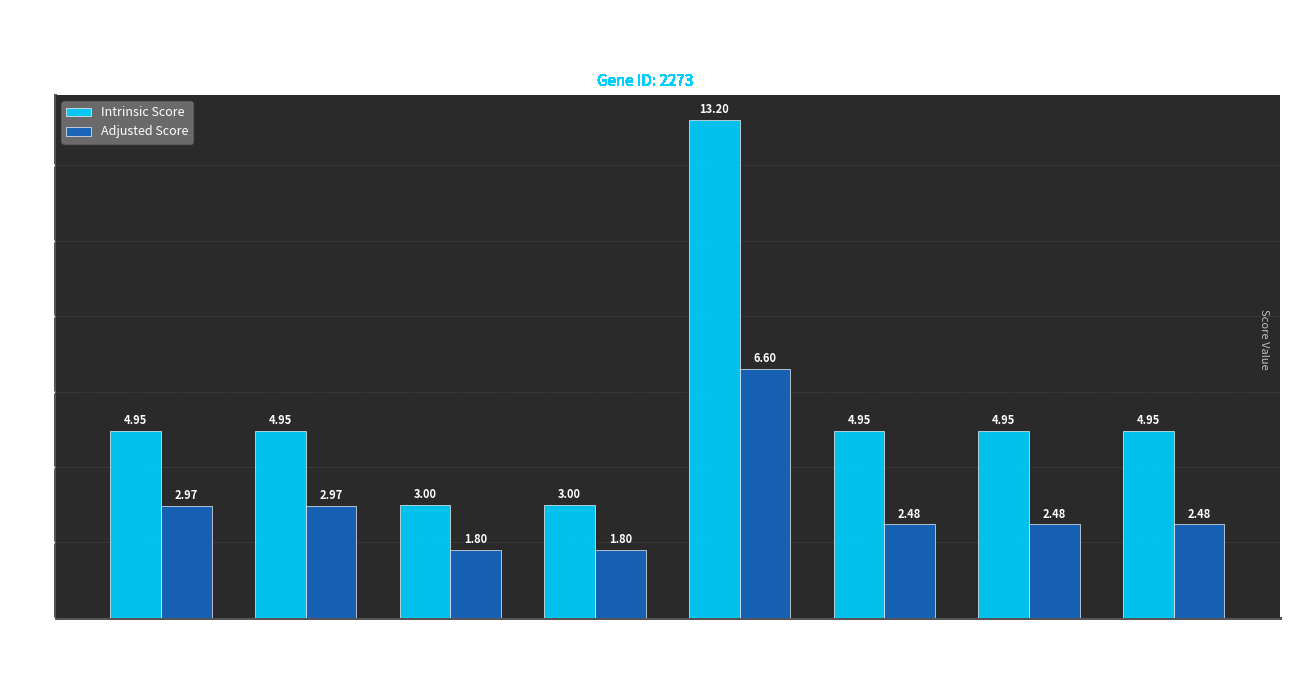

What position from the left is TRCN0000286999?

7